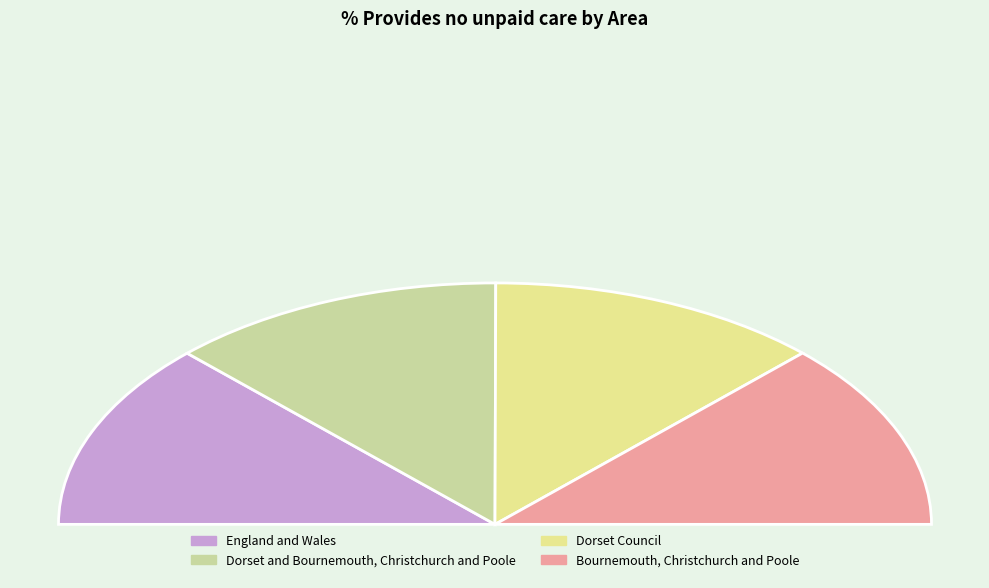

To the nearest percent, what percentage of the pie is Bournemouth, Christchurch and Poole?

25%